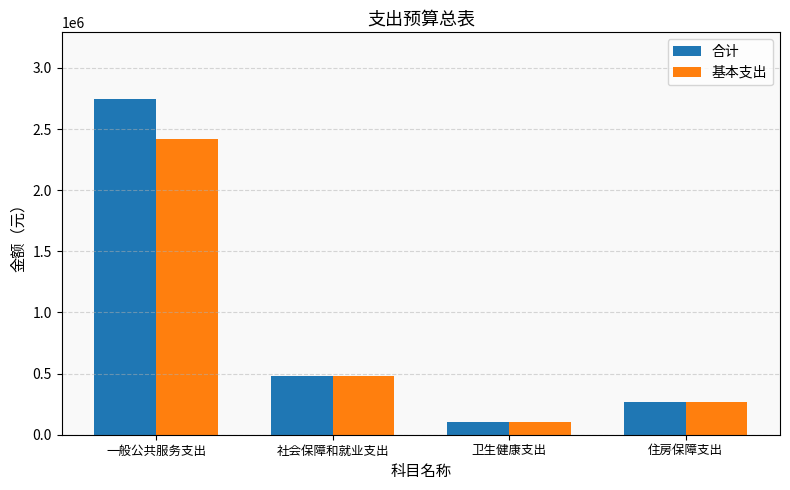

Which series has the largest range (max minus min)?

合计